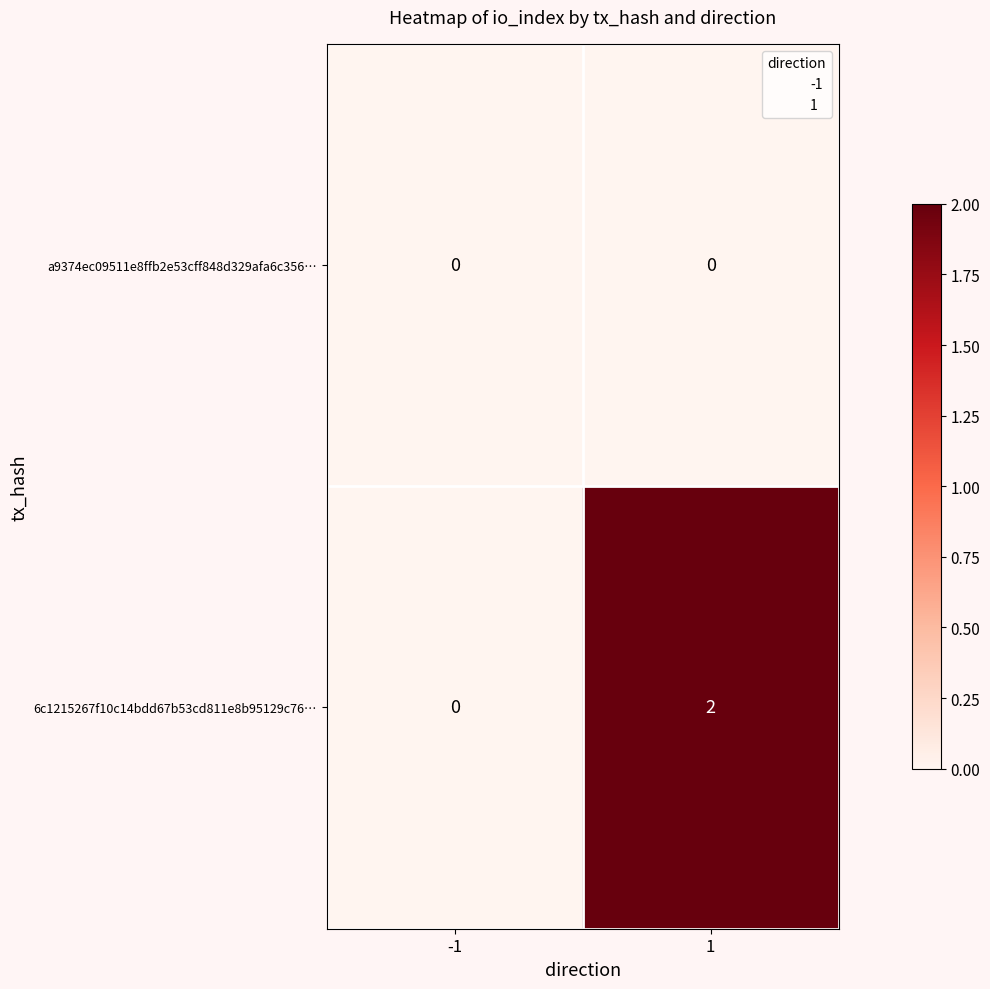

Rank the series by their average value, from lowest to highest.

a9374ec09511e8ffb2e53cff848d329afa6c356…, 6c1215267f10c14bdd67b53cd811e8b95129c76…